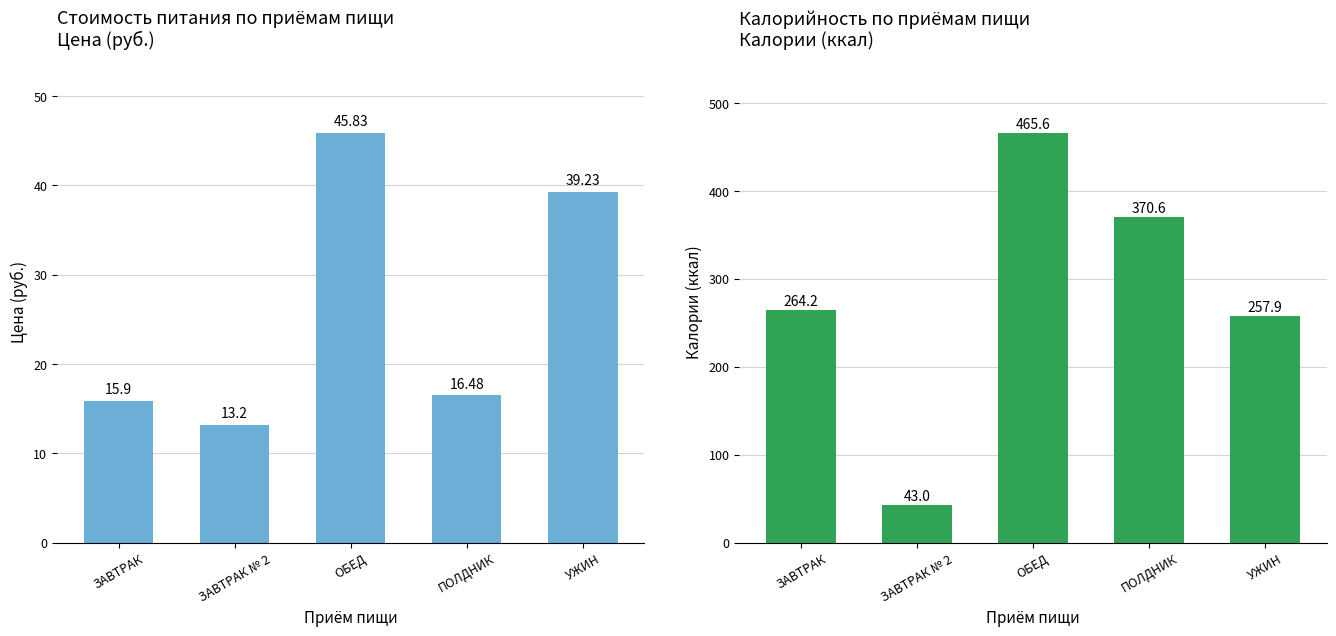

How many values in the Стоимость series are below 16?

2